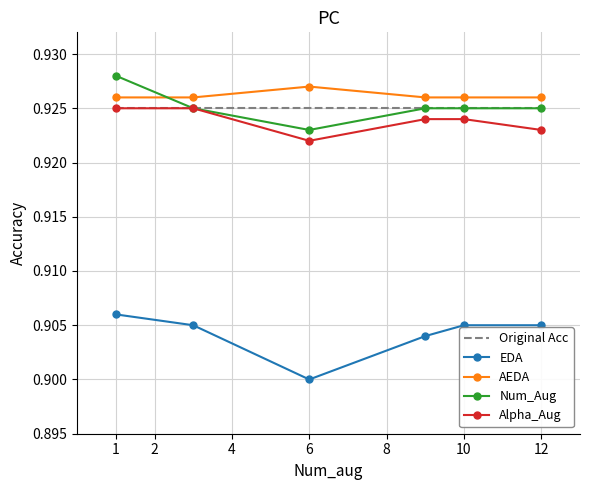

True or false: EDA and AEDA intersect in this chart.

False